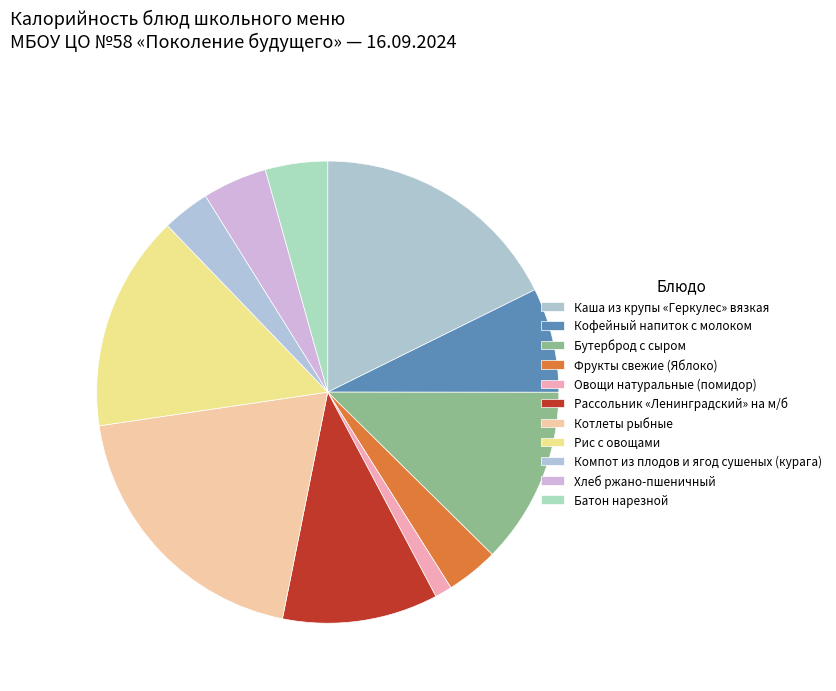

Combined, do Компот из плодов и ягод сушеных (курага) and Овощи натуральные (помидор) account for over 50%?

No